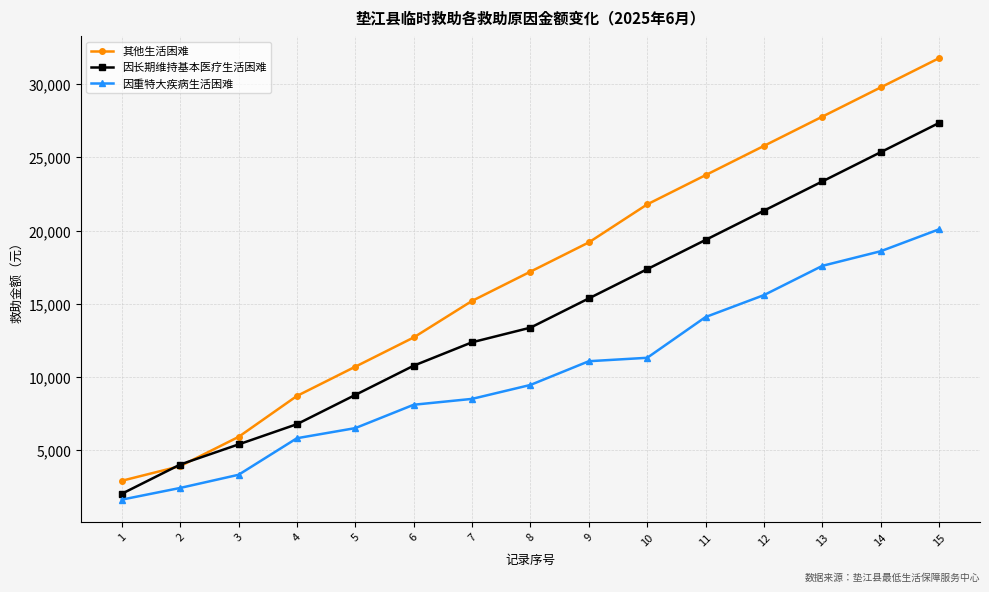

The 因长期维持基本医疗生活困难 series shows 9363 at 3. True or false?

False